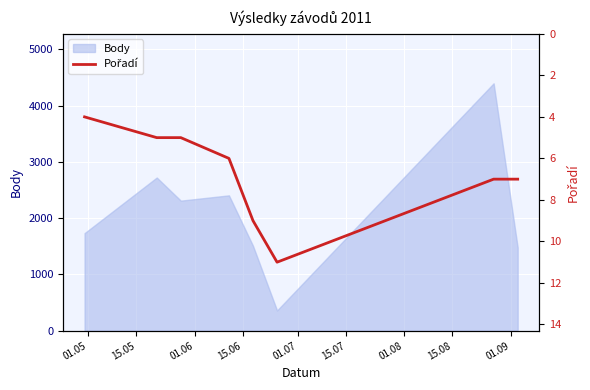

What is the maximum value for Body?

4398